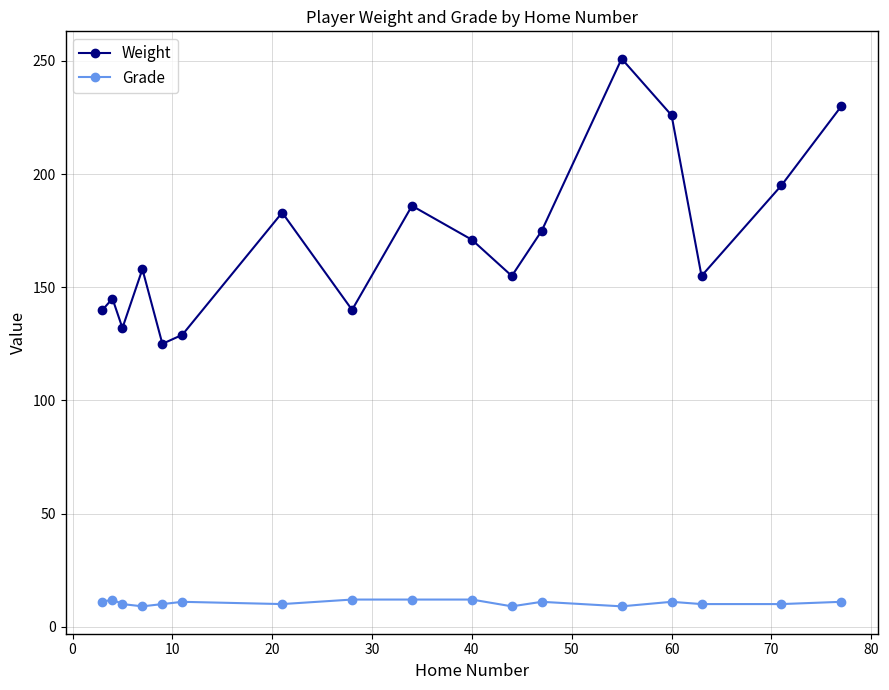

Which series has the largest range (max minus min)?

Weight